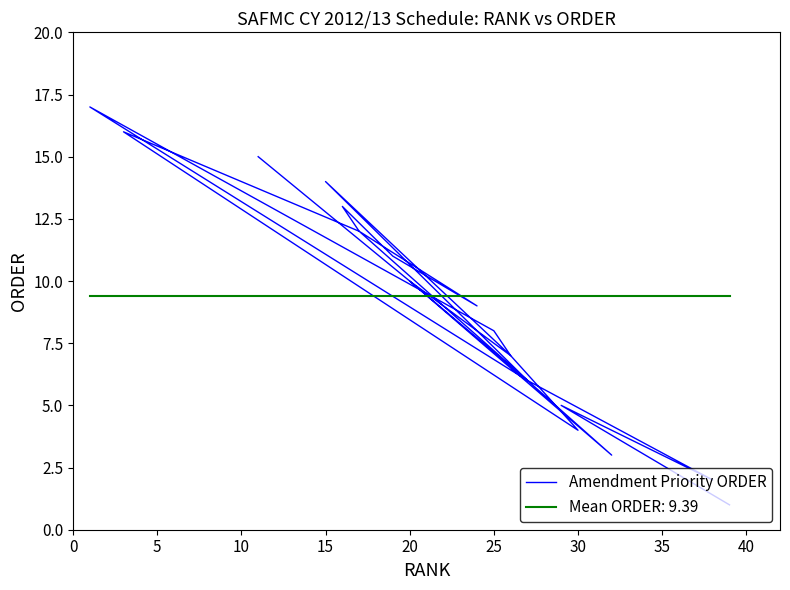

What is the label of the 8th point from the left?

35